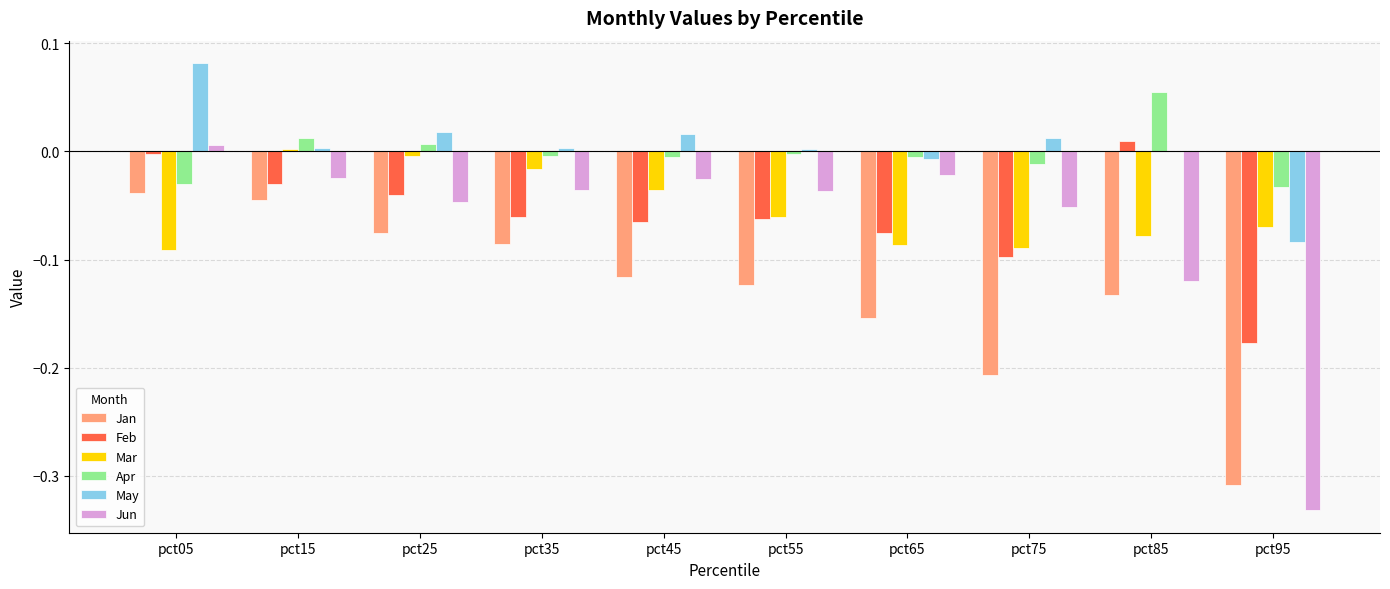

At which category does the chart reach its peak across all series?

pct05